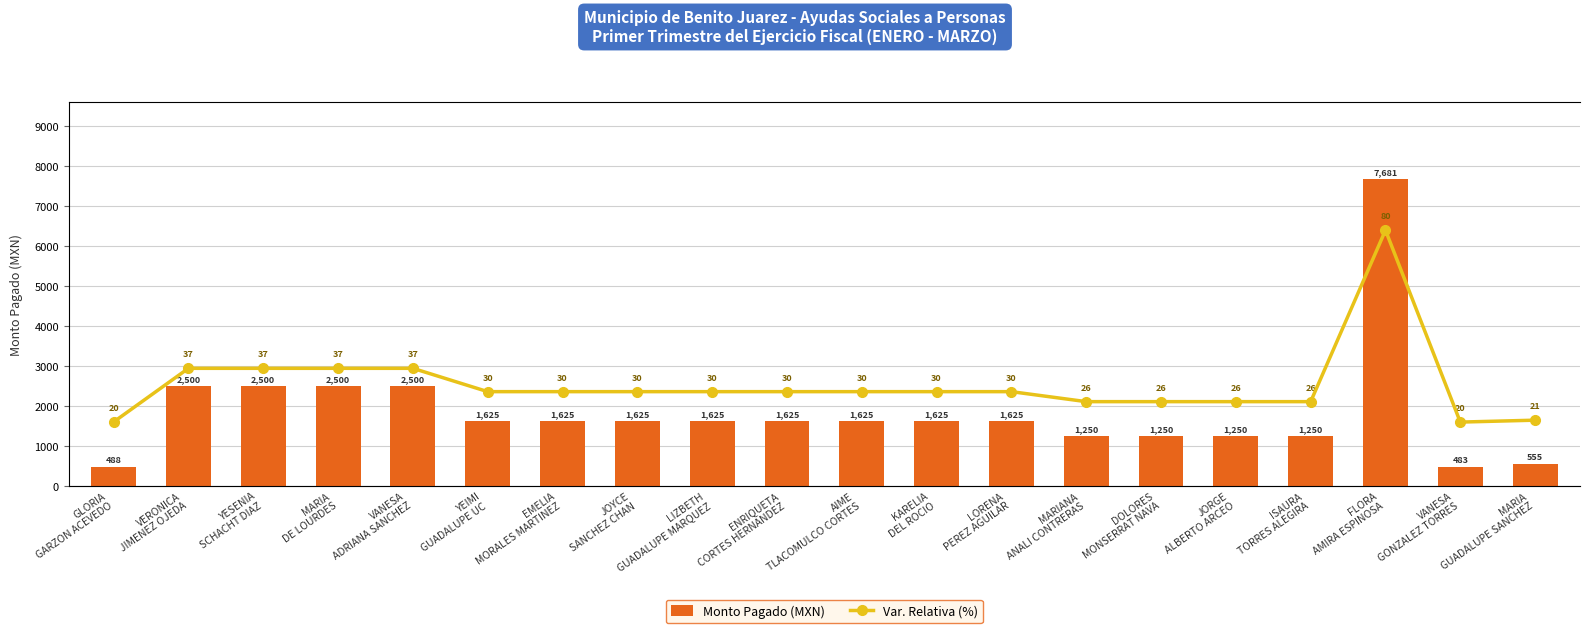

Reading left to right, transcribe all the data shown in this chart.

Monto Pagado (MXN): 488.0	2500.0	2500.0	2500.0	2500.0	1625.0	1625.0	1625.0	1625.0	1625.0	1625.0	1625.0	1625.0	1250.0	1250.0	1250.0	1250.0	7680.7	483.0	555.0
Var. Relativa (%): 20.0	36.8	36.8	36.8	36.8	29.5	29.5	29.5	29.5	29.5	29.5	29.5	29.5	26.4	26.4	26.4	26.4	80.0	20.0	20.6